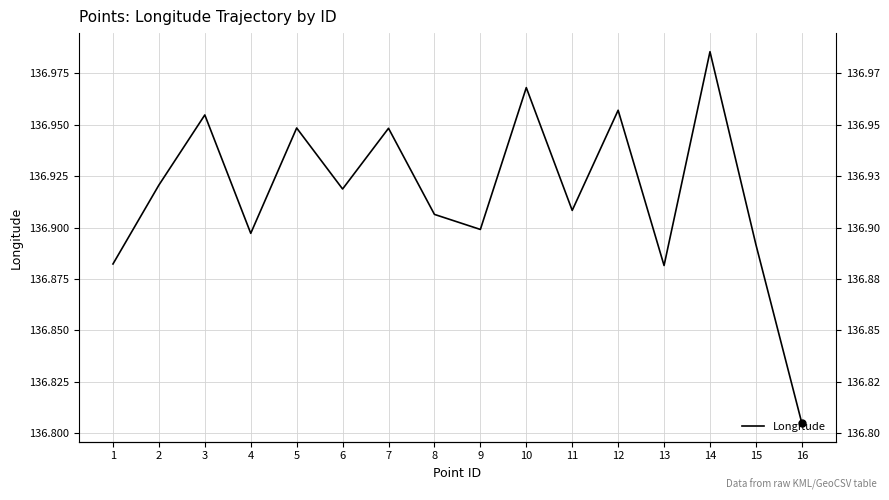

What is the sum of the values at 5 and 14?

273.9